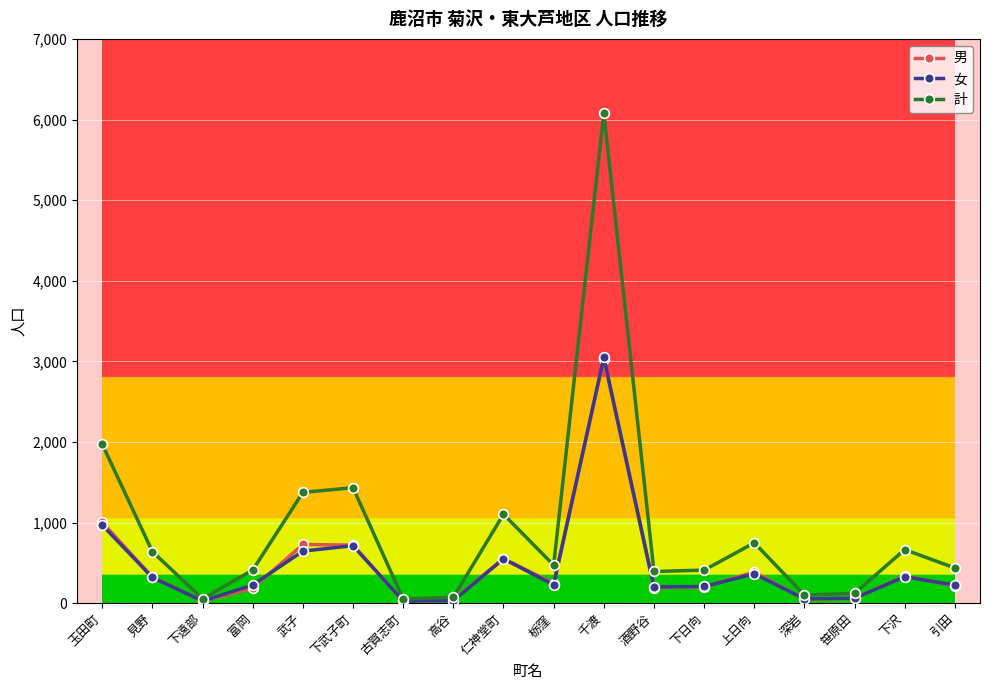

Which category has the highest value in the 計 series?

千渡